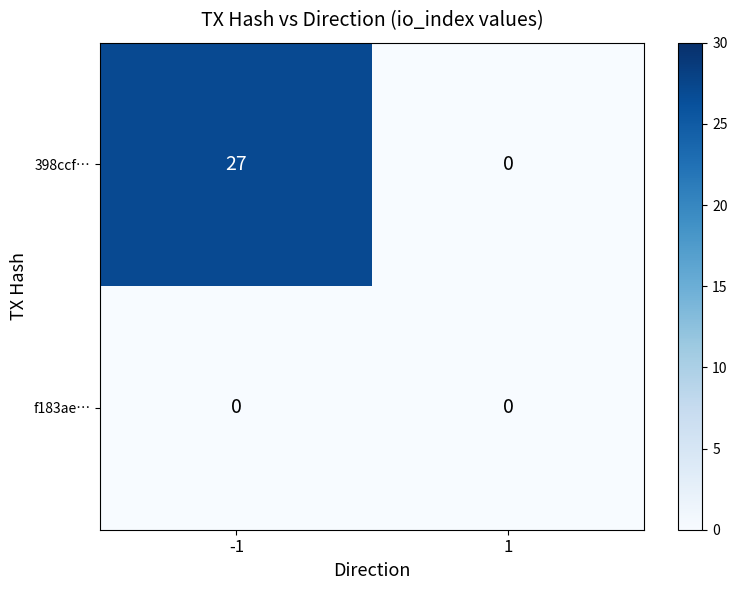

At which category is the sum across all series the highest?

-1